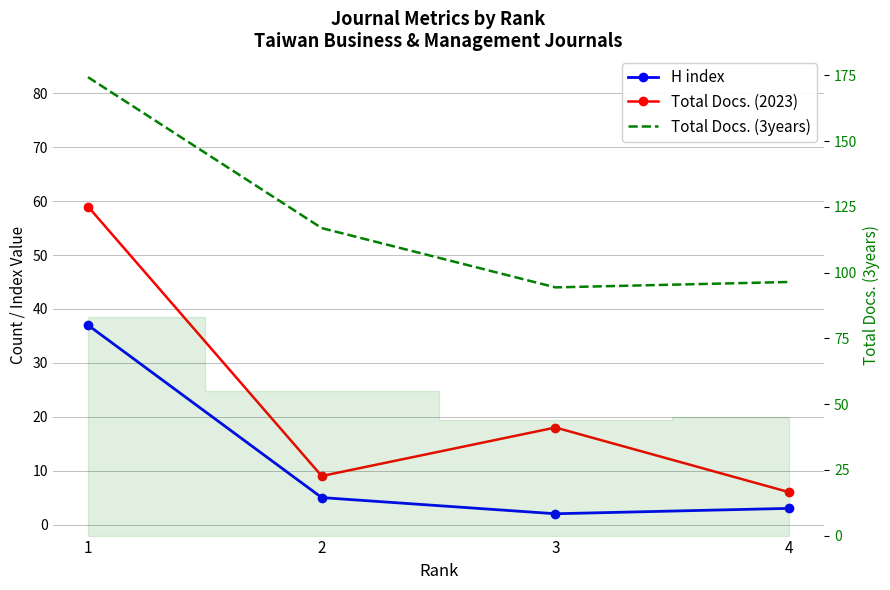

Rank the series by their maximum value, from lowest to highest.

H index, Total Docs. (2023), Total Docs. (3years)